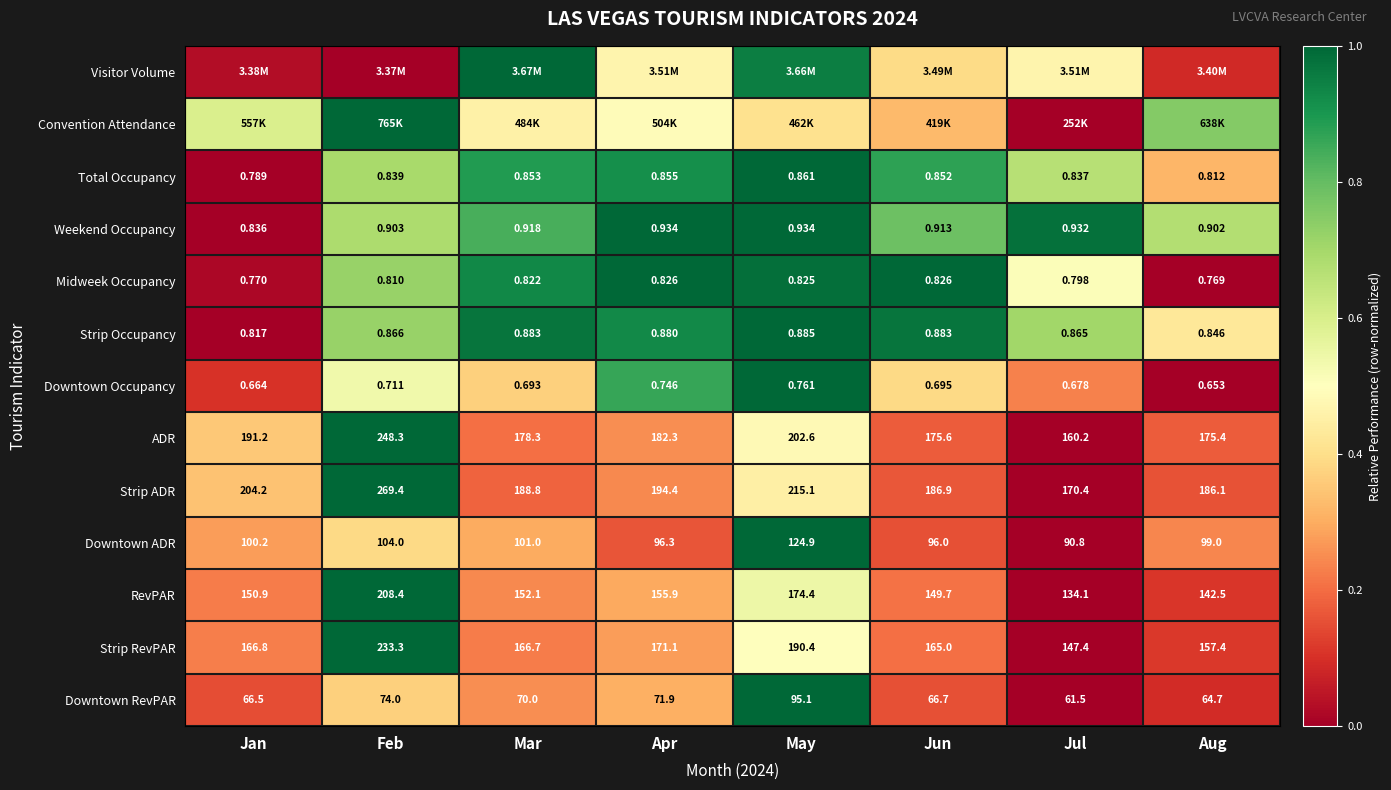

Is the value of Total Occupancy at Apr greater than the value of Strip RevPAR at Jul?

No